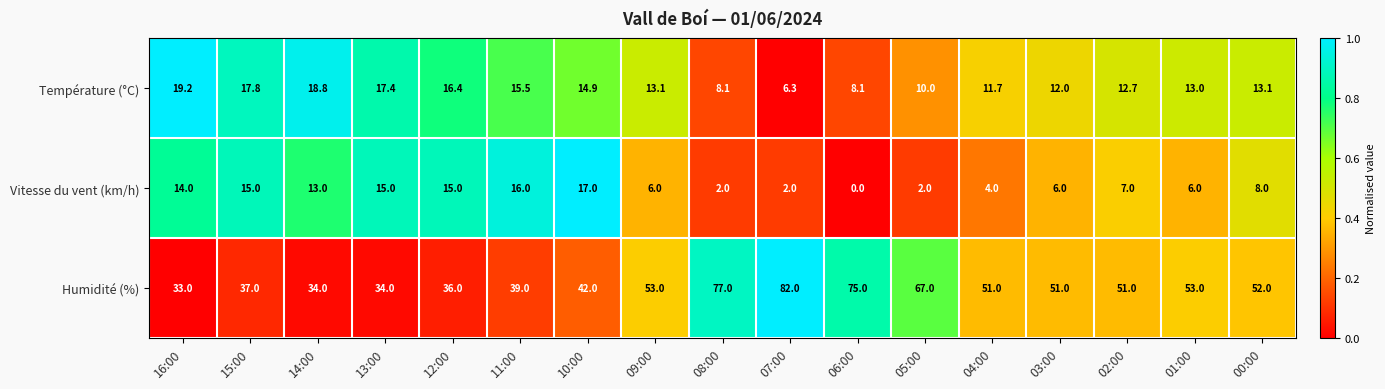

Rank the series by their maximum value, from lowest to highest.

Vitesse du vent (km/h), Température (°C), Humidité (%)